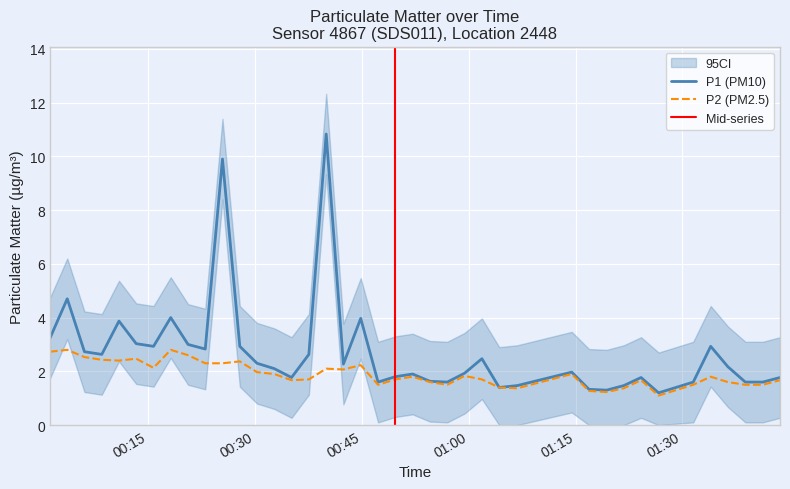

Which series has the widest spread of values?

P1